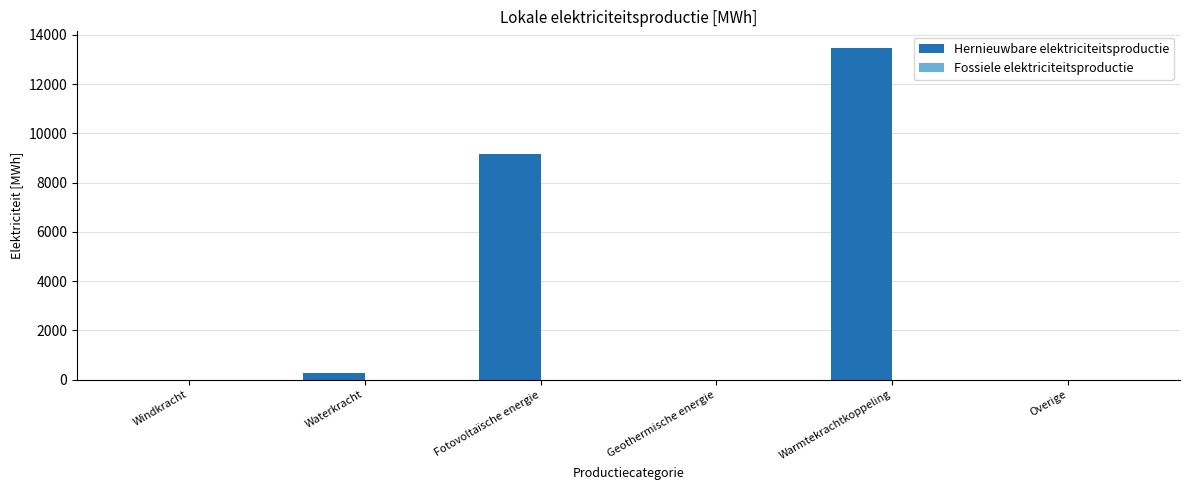

What is the sum of all values?

22896.2